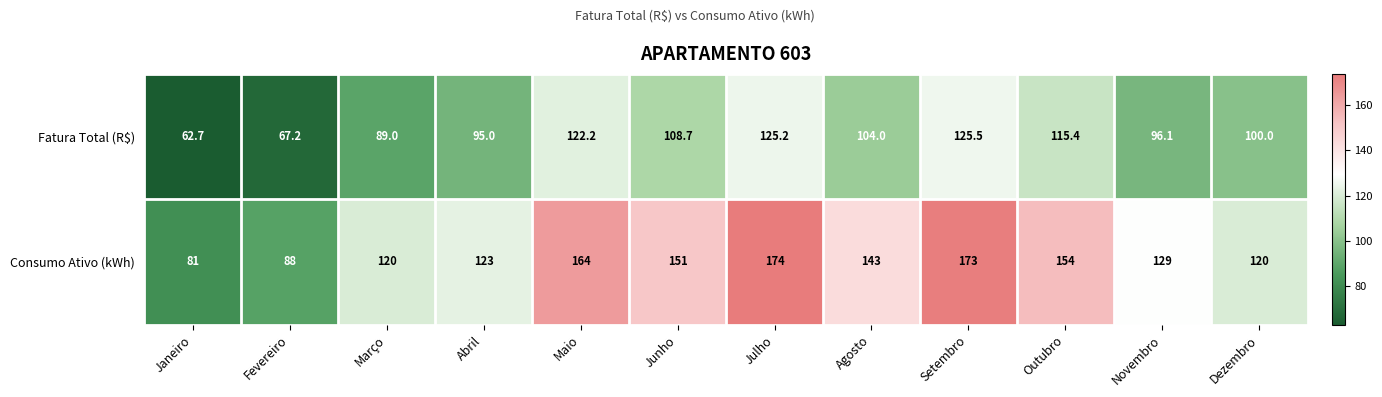

Between Maio and Agosto, which series saw the biggest shift?

Consumo Ativo (kWh)